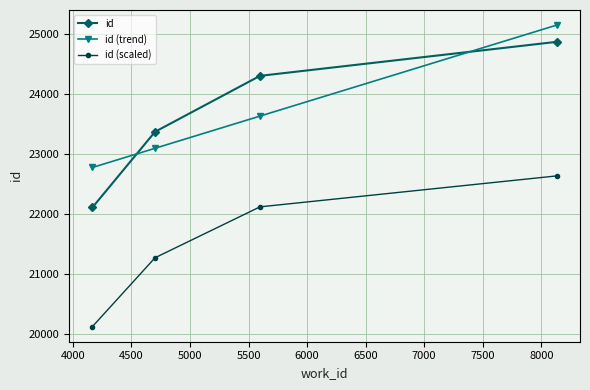

What is the greatest value displayed?

25153.7